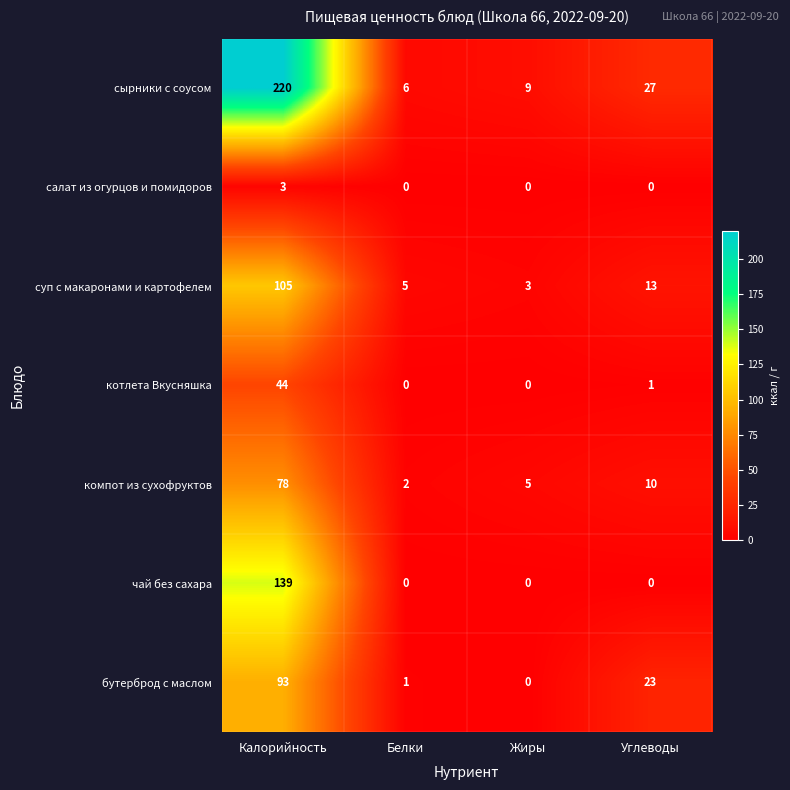

The салат из огурцов и помидоров series shows 3 at Калорийность. True or false?

True